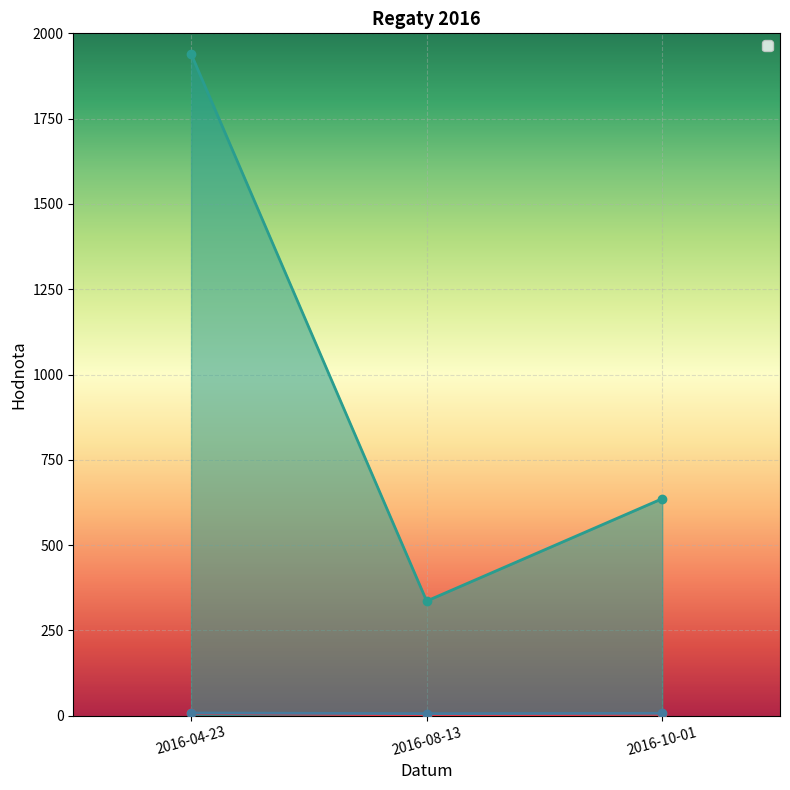

Which label corresponds to the smallest value in the chart?

2016-08-13